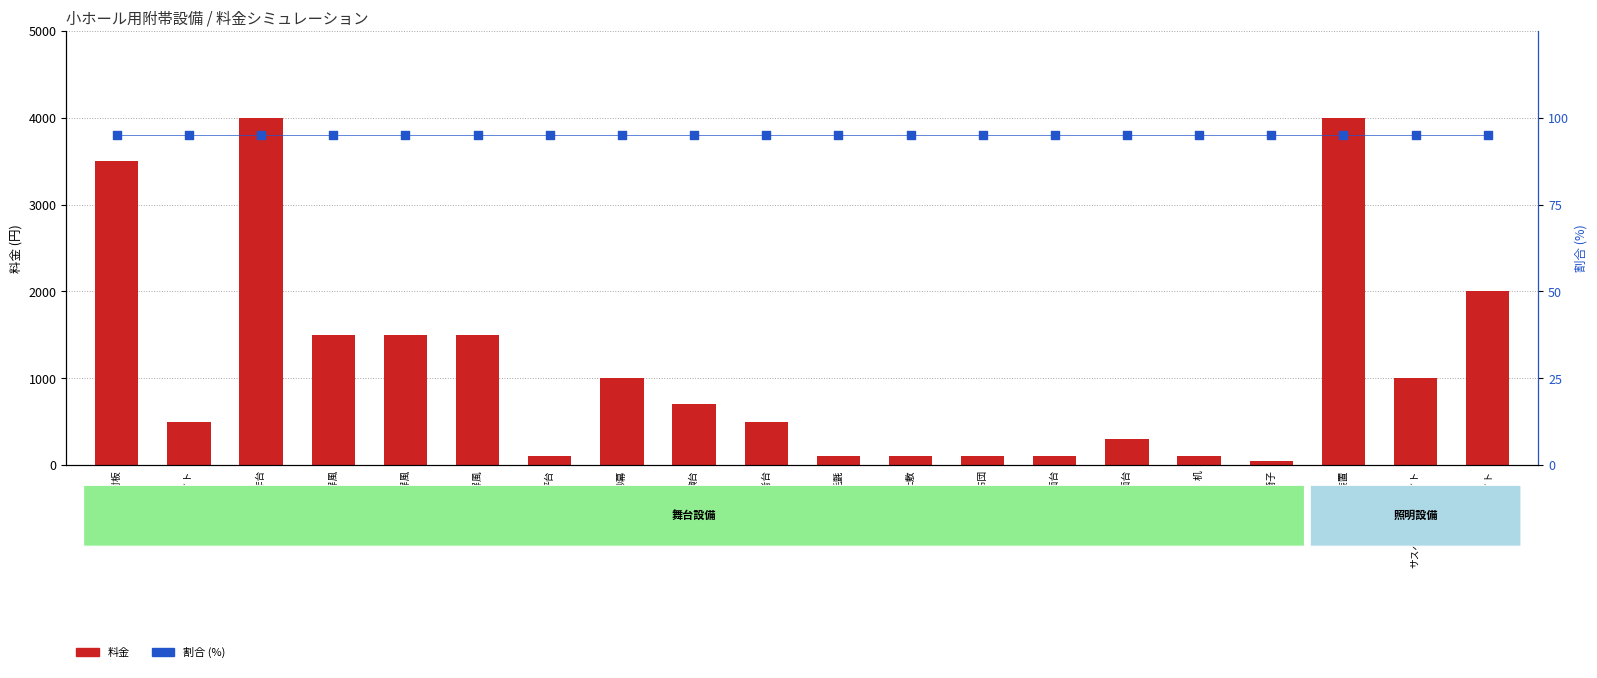

What is the total value across all series at 反射板ライト?

595